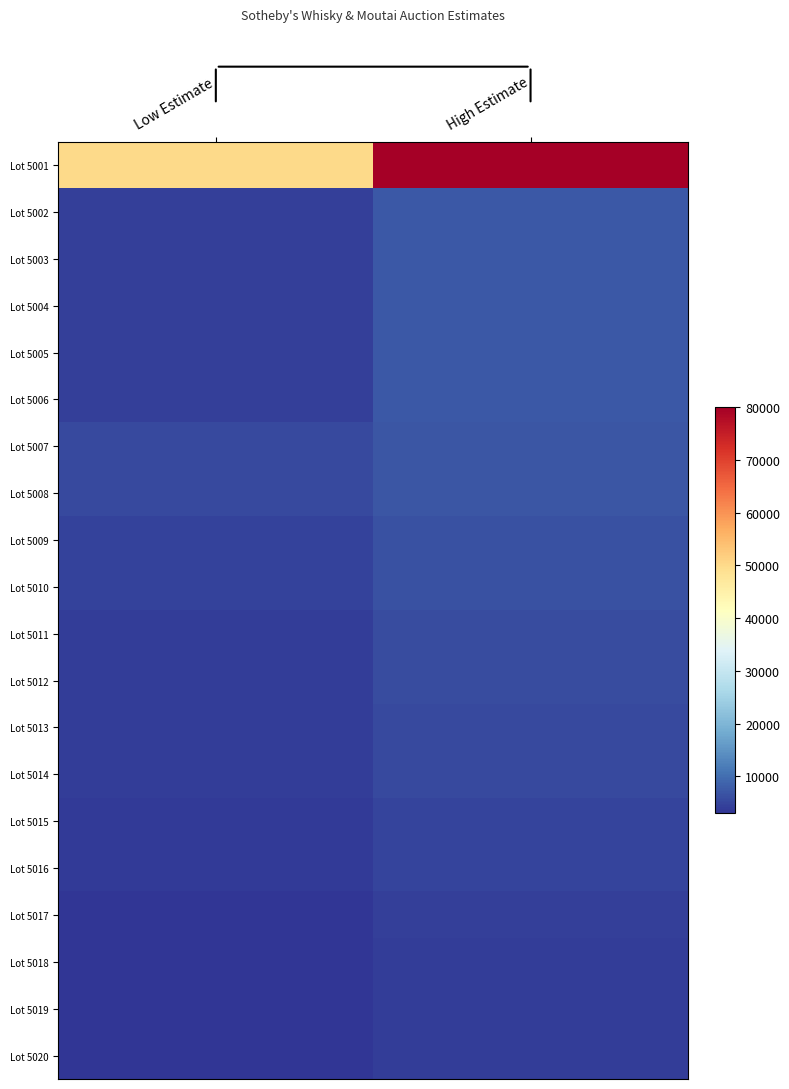

Rank the series at Low Estimate from highest to lowest value.

Lot 5001, Lot 5007, Lot 5008, Lot 5009, Lot 5010, Lot 5002, Lot 5003, Lot 5004, Lot 5005, Lot 5006, Lot 5011, Lot 5012, Lot 5013, Lot 5014, Lot 5015, Lot 5016, Lot 5017, Lot 5018, Lot 5019, Lot 5020